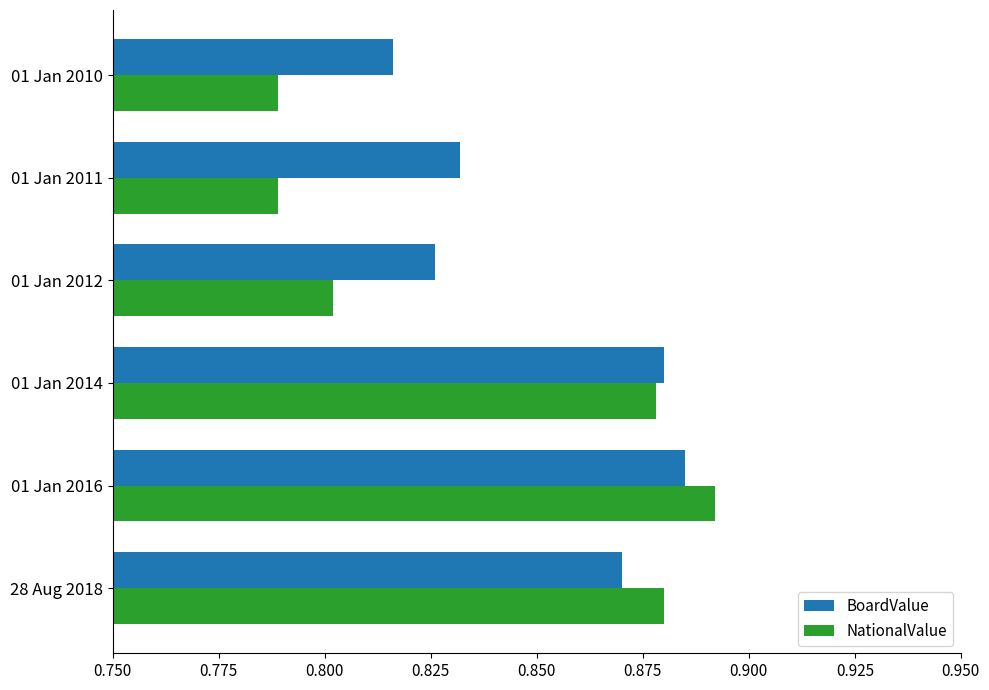

Rank the categories by BoardValue value from lowest to highest.

01 Jan 2010, 01 Jan 2012, 01 Jan 2011, 28 Aug 2018, 01 Jan 2014, 01 Jan 2016